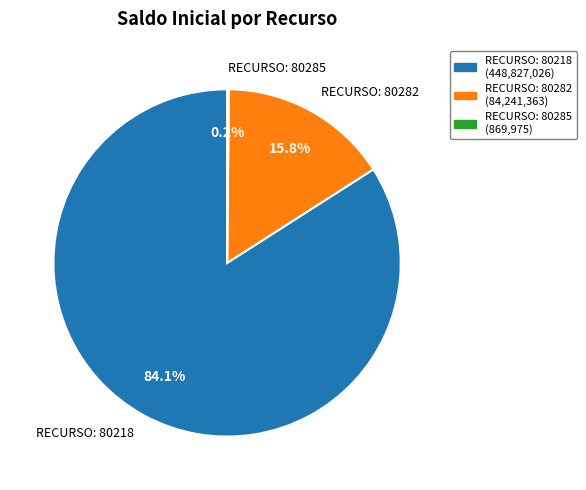

Does any single category account for the majority?

Yes